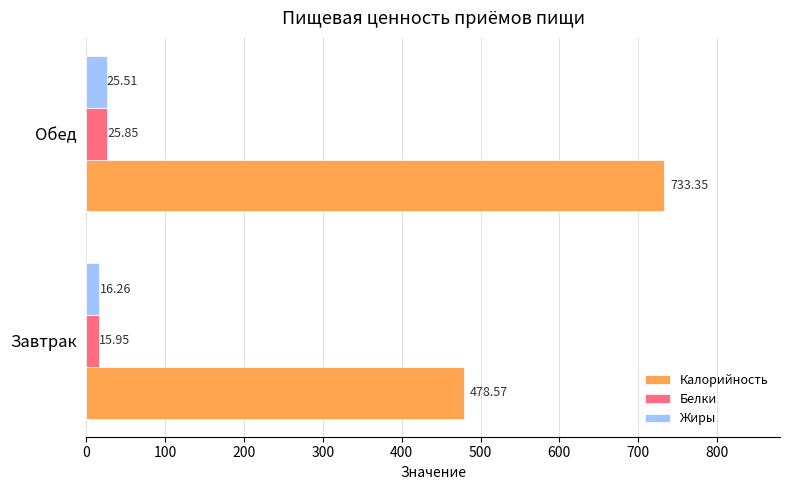

At which category is the sum across all series the highest?

Обед